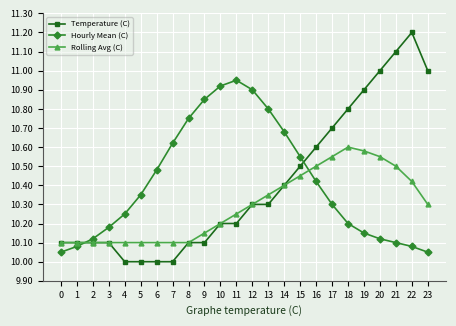

After their last crossing, which series has the higher values: Rolling Avg (C) or Hourly Mean (C)?

Rolling Avg (C)